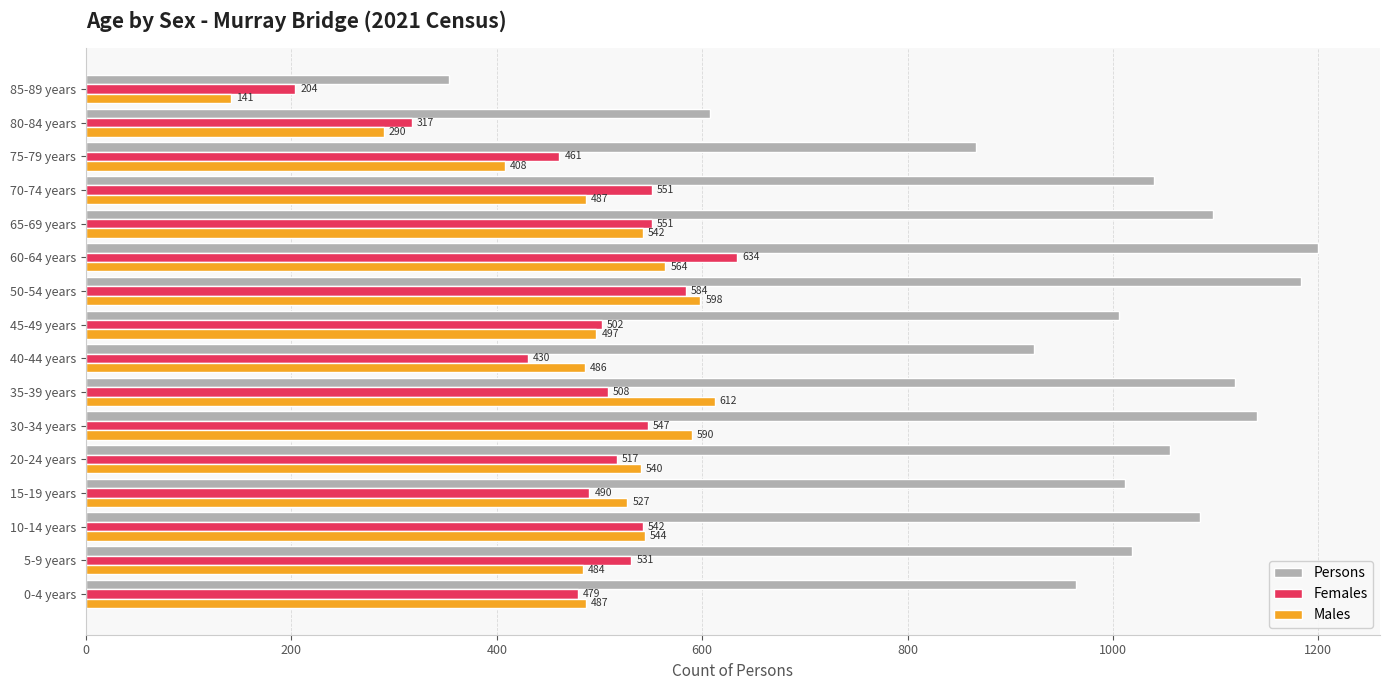

What are all the series names shown in the legend?

Persons, Females, Males